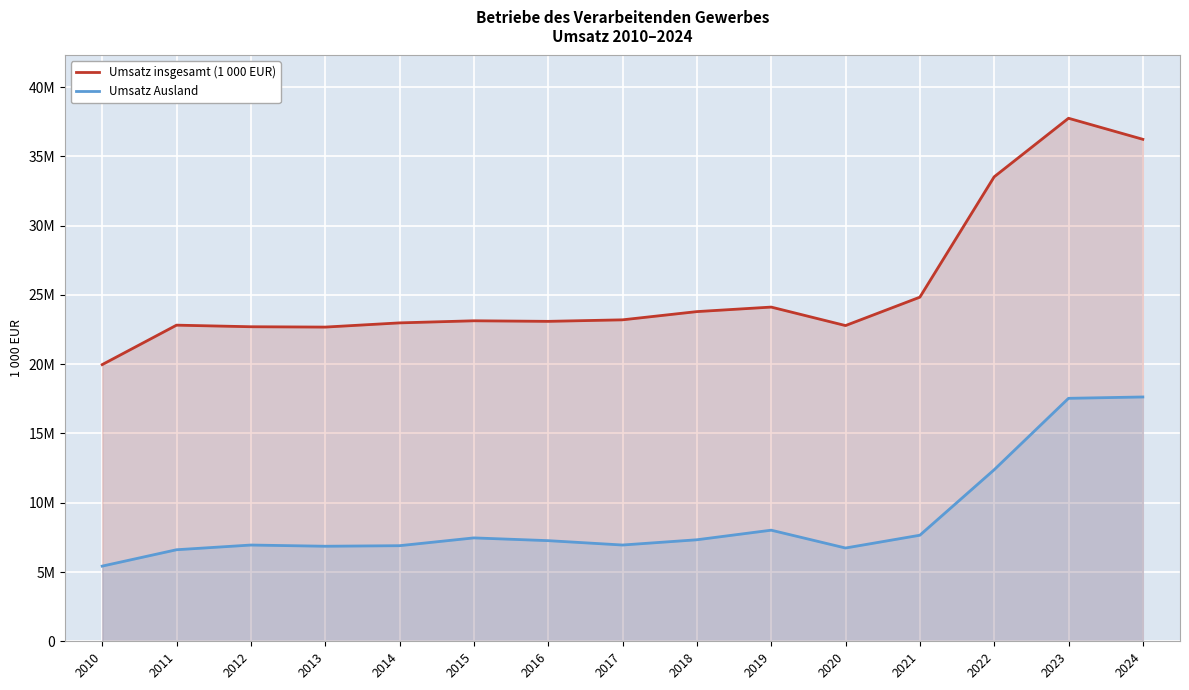

True or false: Umsatz Ausland has a value of 8018501 at 2019.

True